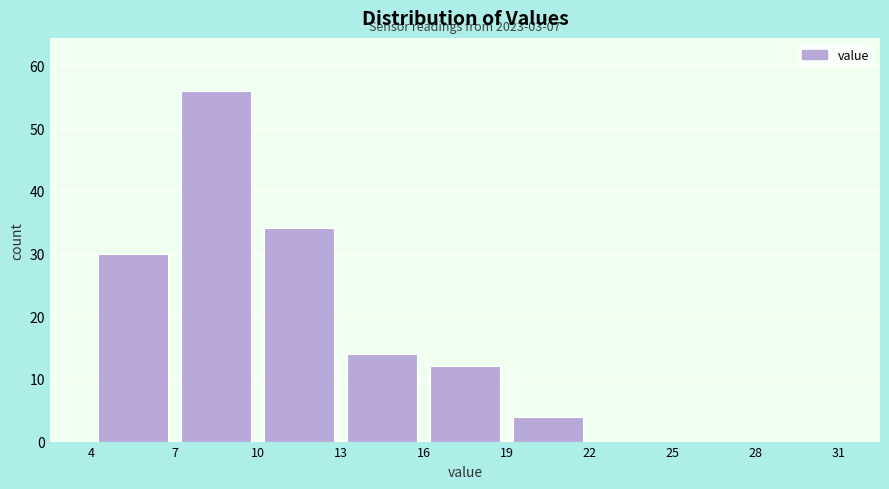

Which range on the x-axis has the tallest bar?

7 to 10